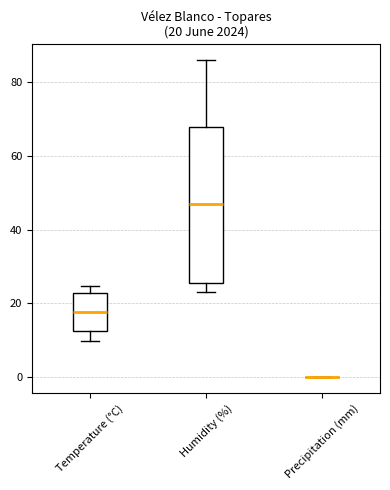

Which box is the tallest, from its lower edge to its upper edge?

Humidity (%)